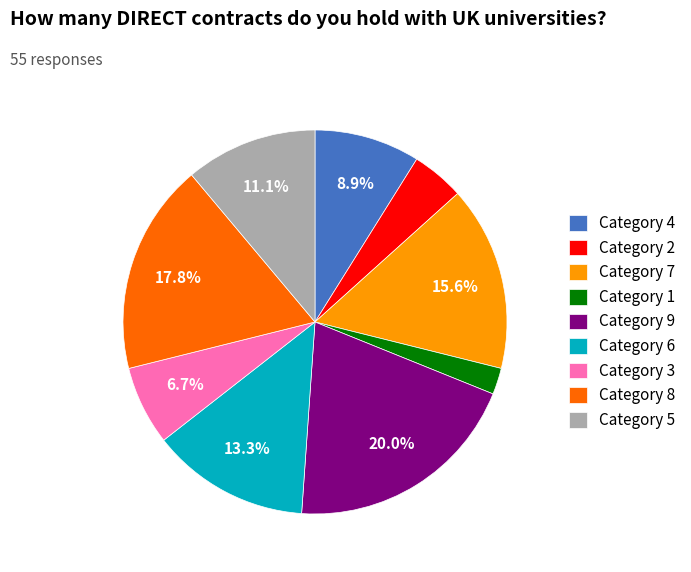

Does Category 4 represent more than half of the total?

No